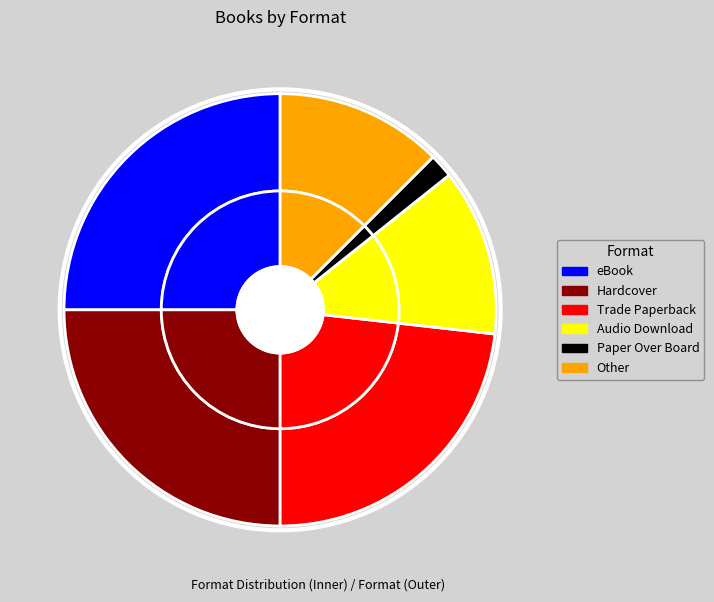

What portion of the pie excludes Audio Download?

87.5%